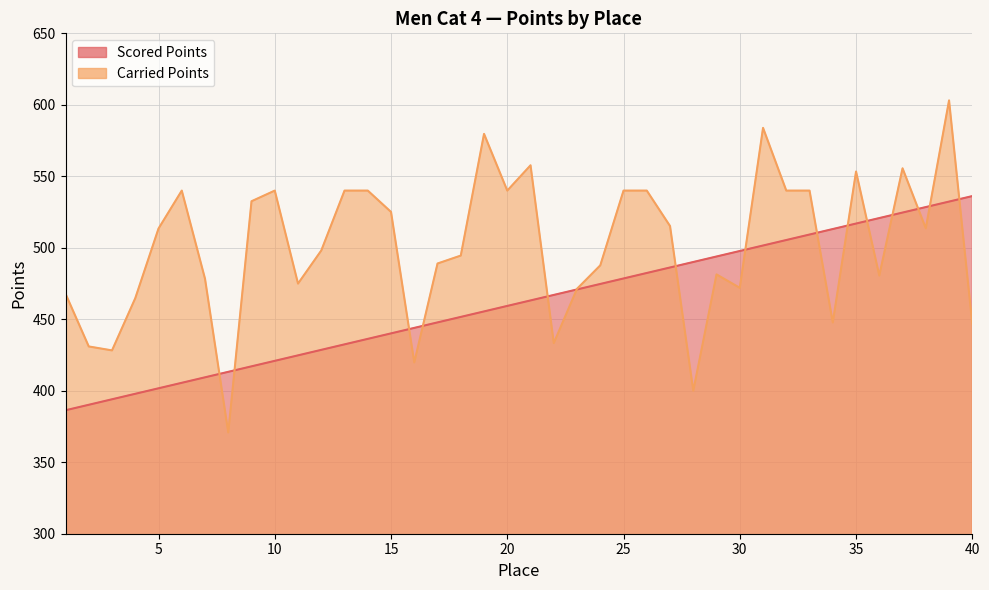

Which series has the widest spread of values?

Carried Points